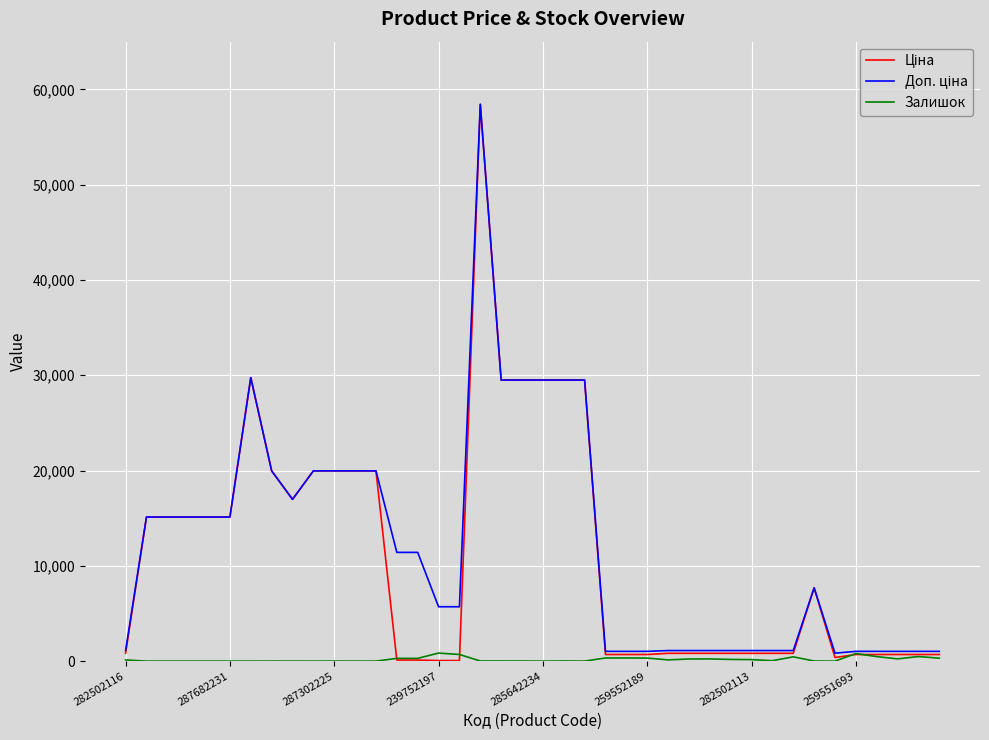

What is the maximum value shown in the chart?

58426.5